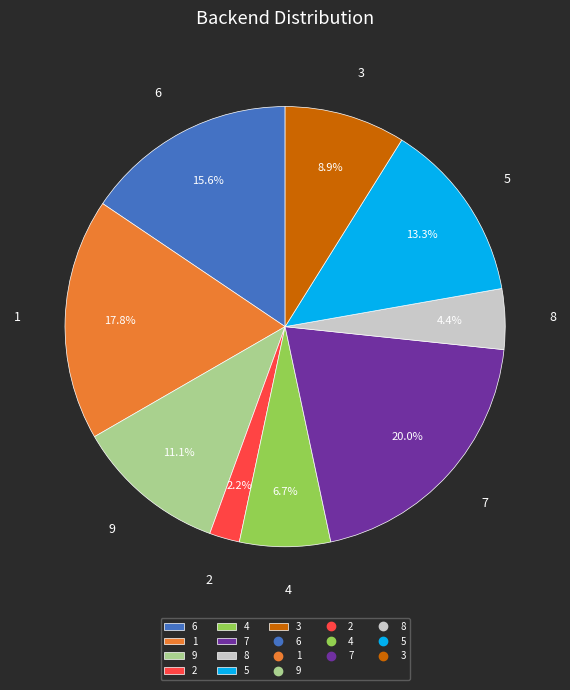

To the nearest percent, what percentage of the pie is 8?

4%